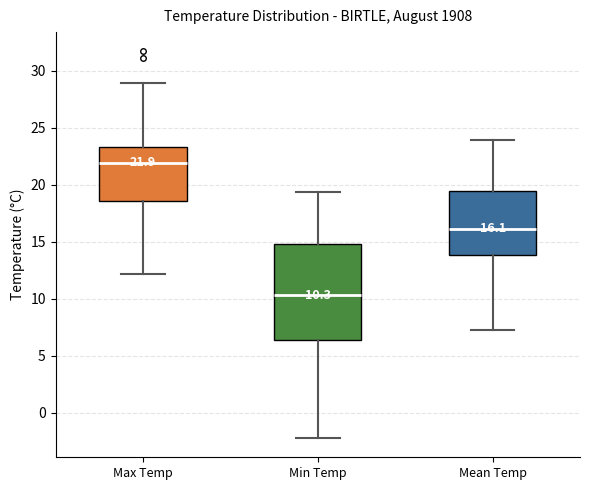

Which box is the tallest, from its lower edge to its upper edge?

Min Temp